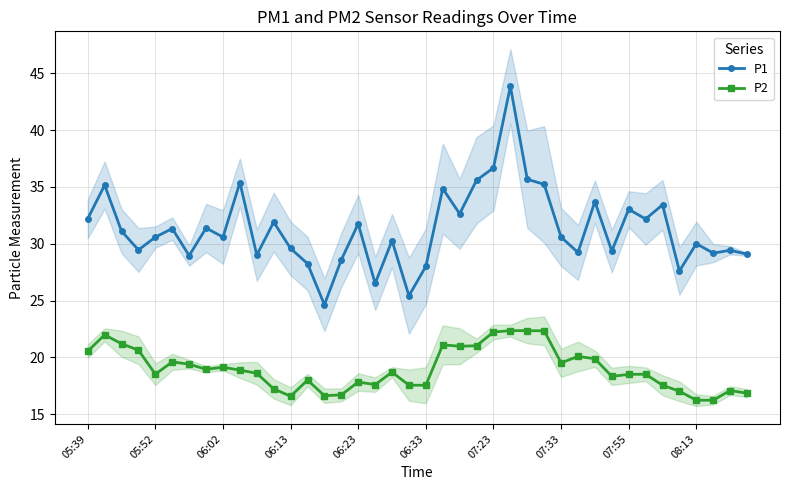

True or false: P1 and P2 intersect in this chart.

False